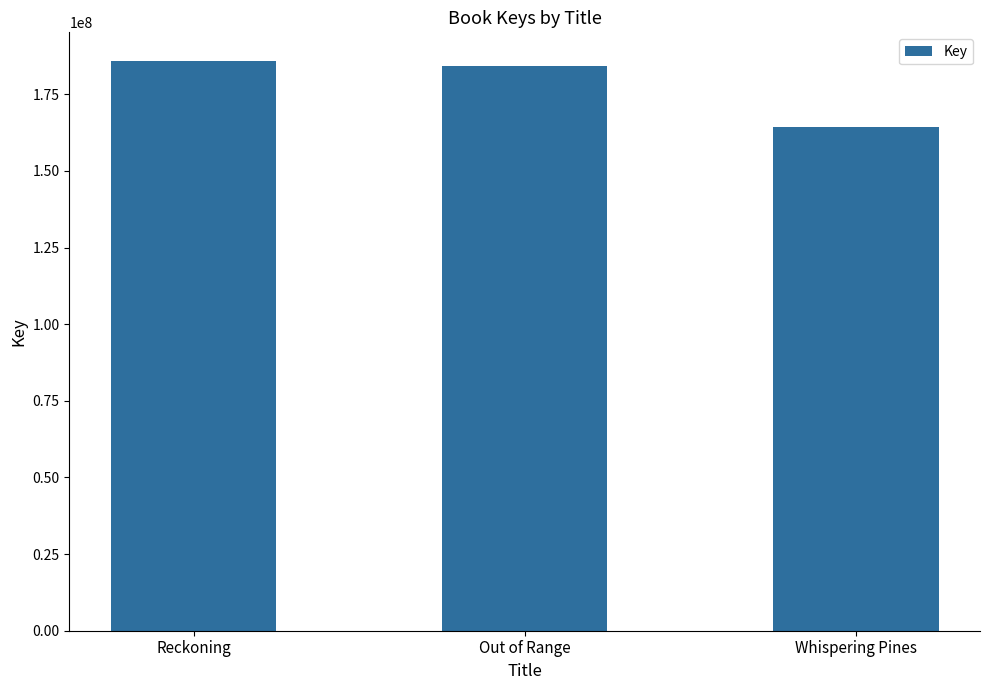

Reading left to right, what are all the values shown in this chart?

Reckoning=185909568	Out of Range=184060841	Whispering Pines=164436373